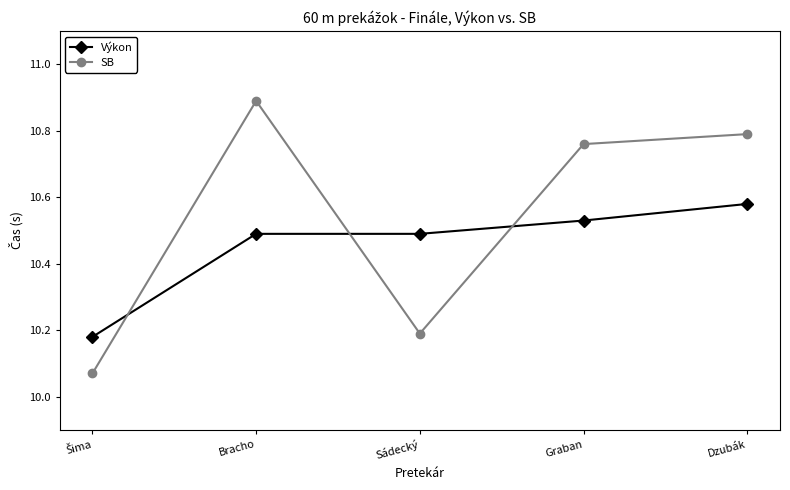

True or false: SB and Výkon intersect in this chart.

True